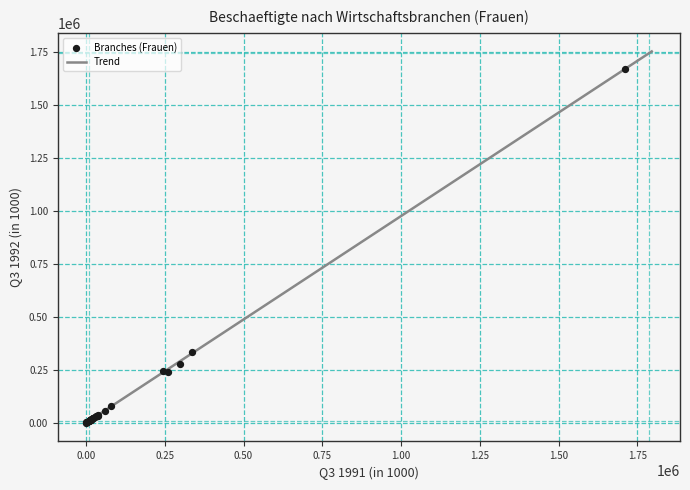

What Y value in the scatter plot is closest to 836654?

335957.7